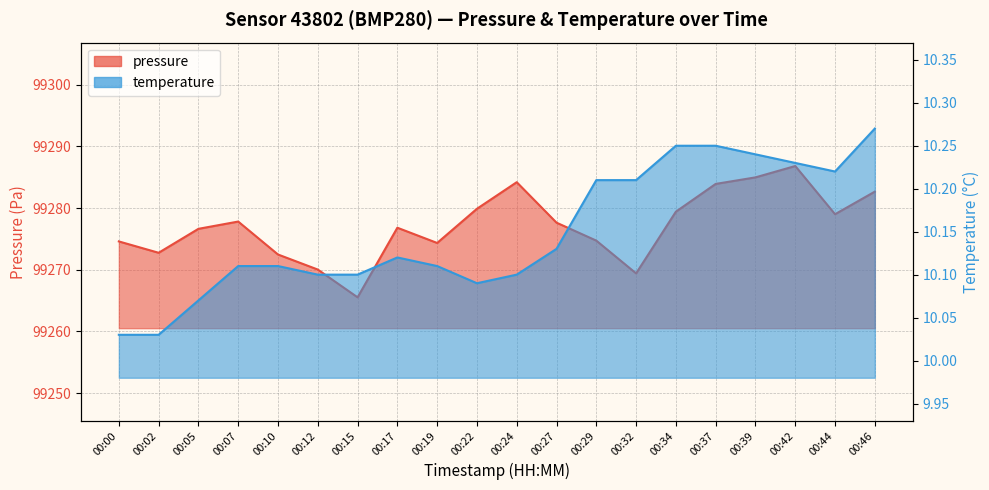

What is the minimum value shown in the chart?

10.0